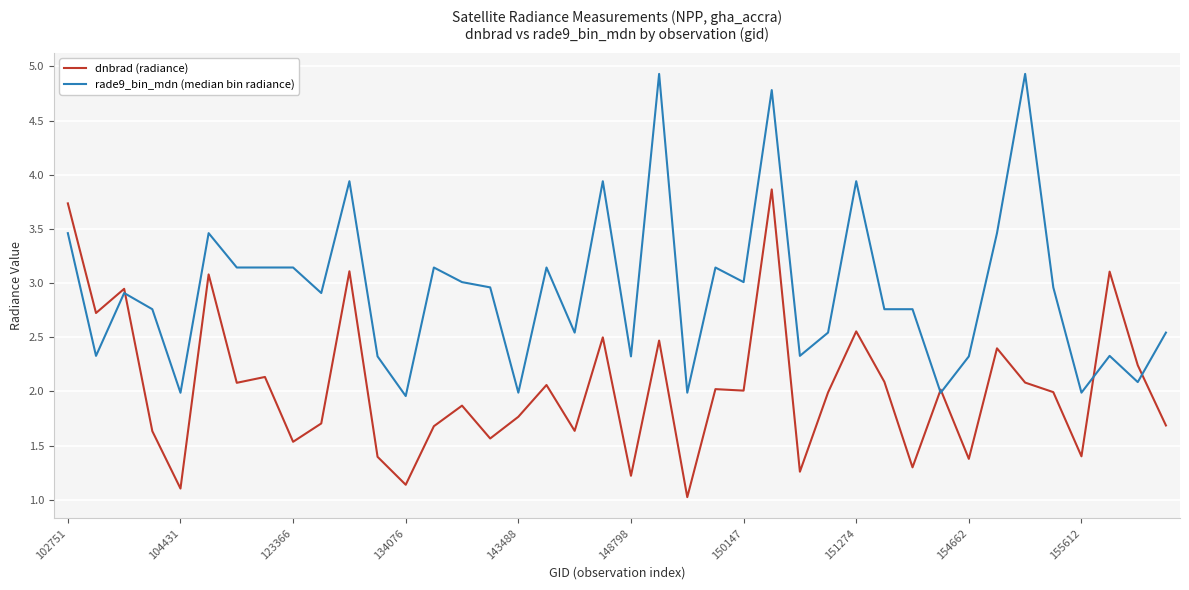

What is the greatest value displayed?

4.9